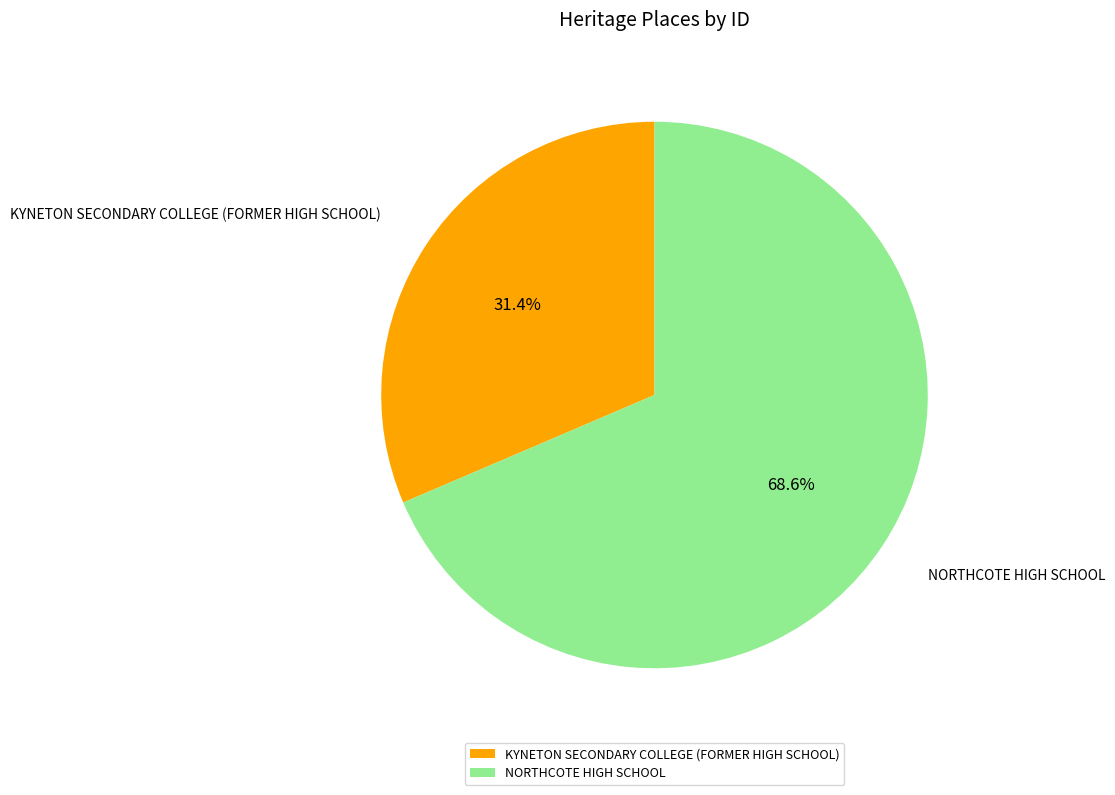

To the nearest percent, what is the combined percentage of KYNETON SECONDARY COLLEGE (FORMER HIGH SCHOOL) and NORTHCOTE HIGH SCHOOL?

100%